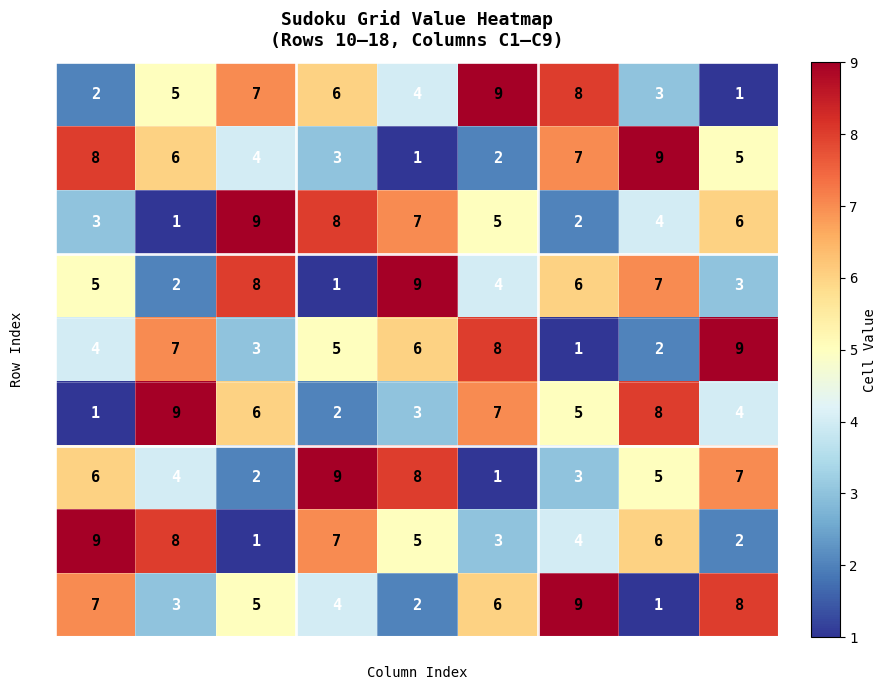

What is the total value across all series at C1?

45